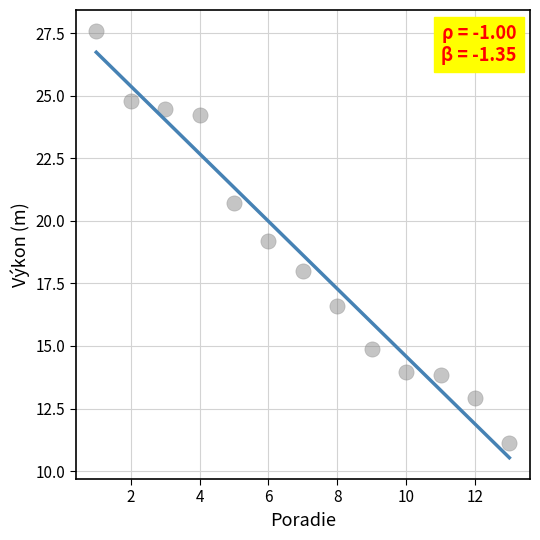

What Y value in the scatter plot is closest to 19?

19.2